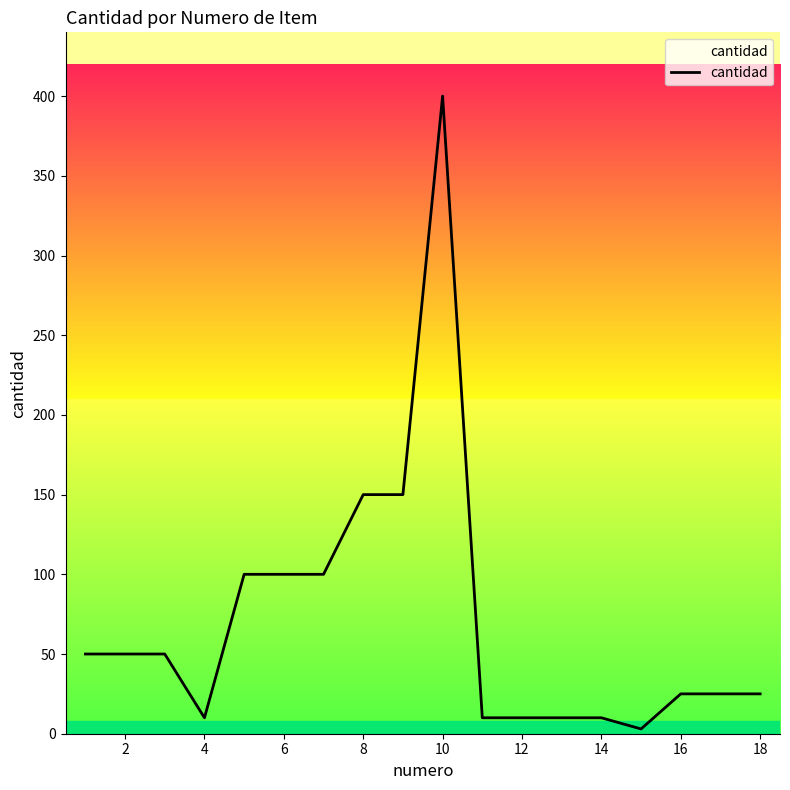

True or false: there are more than 0 points higher than both neighbors.

True